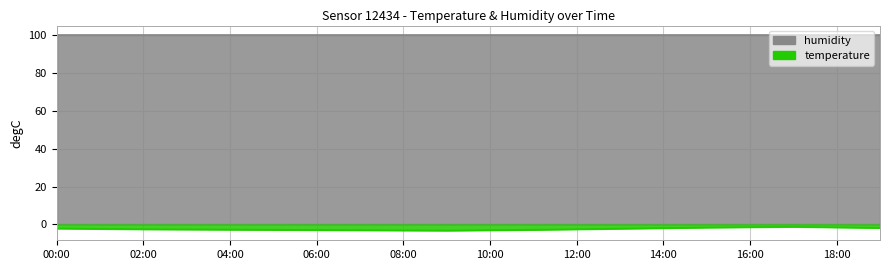

How many points are lower than both their immediate neighbors (excluding endpoints)?

1